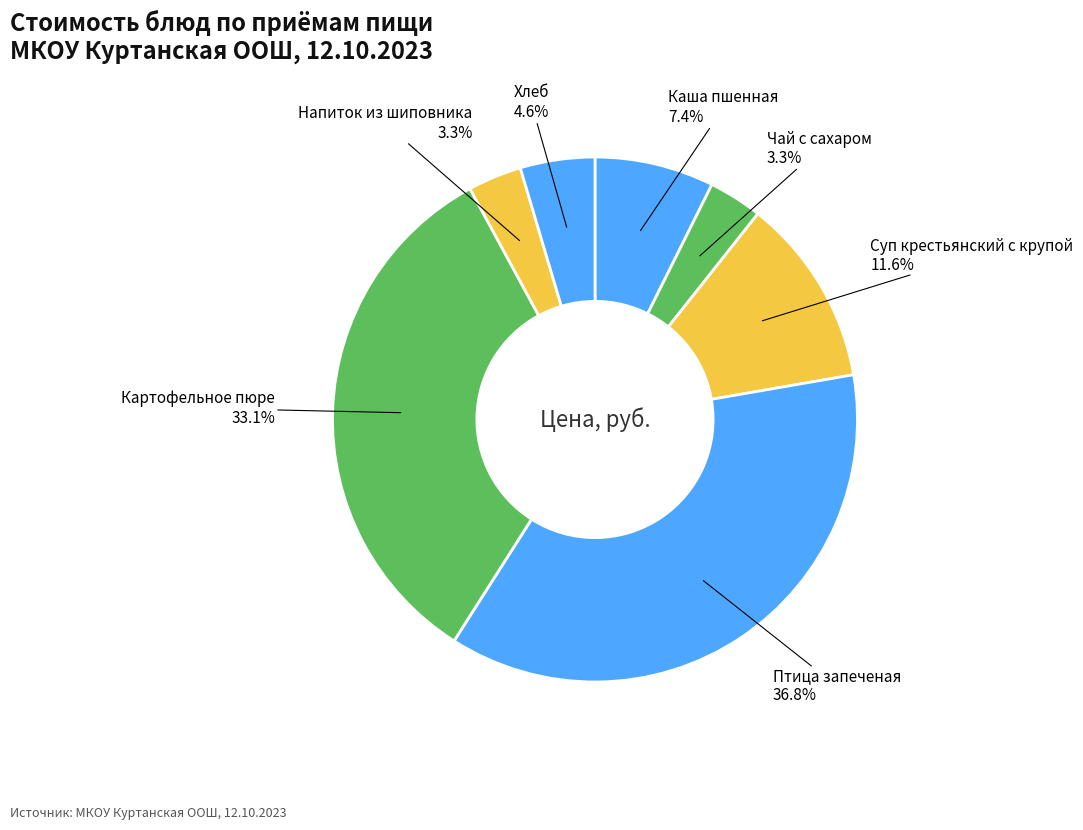

Which category has the smallest portion of the pie?

Чай с сахаром